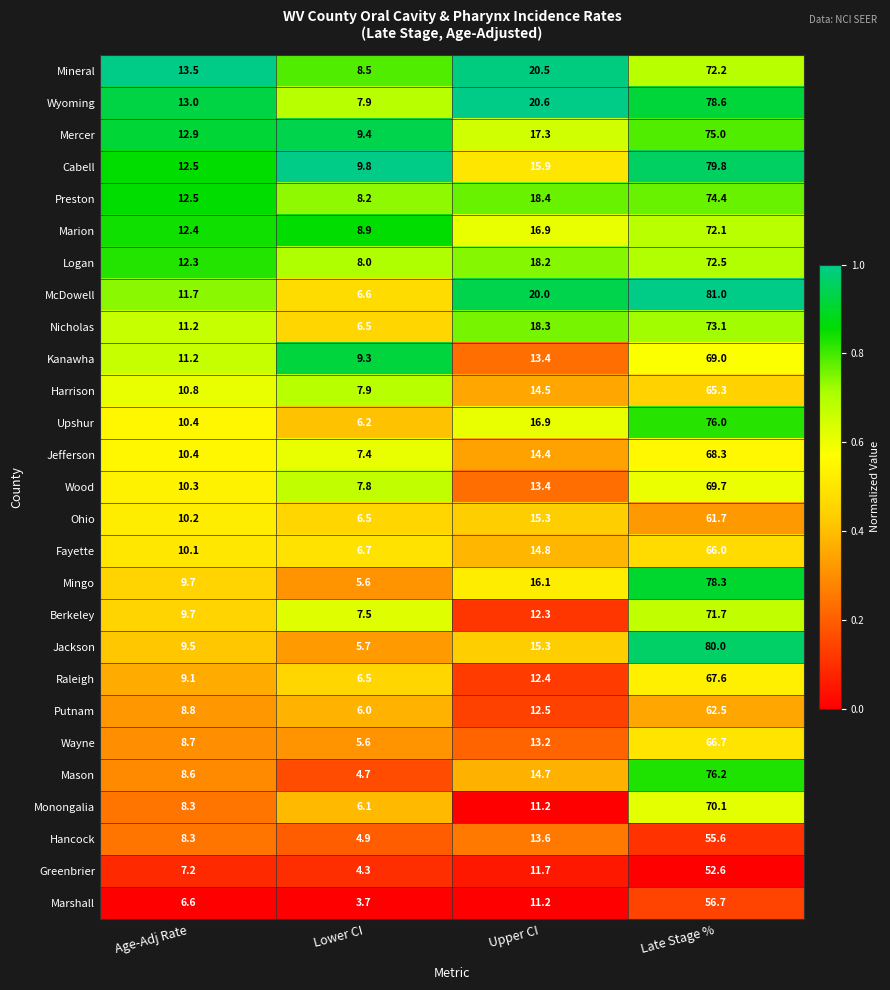

What is the lowest value of the McDowell series?

6.6